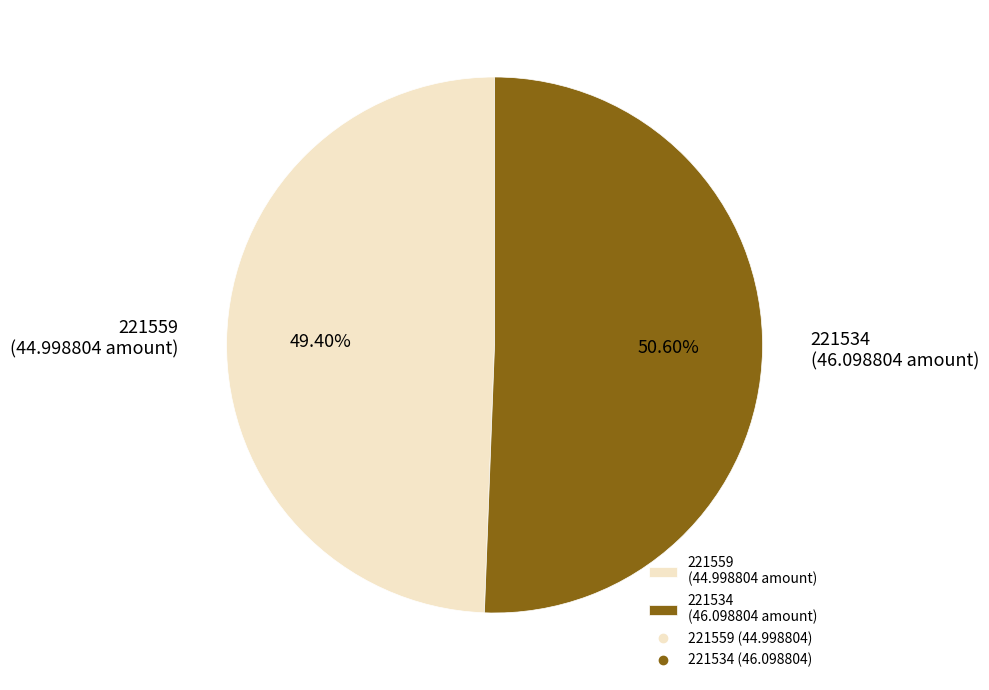

Does 221559 represent more than half of the total?

No